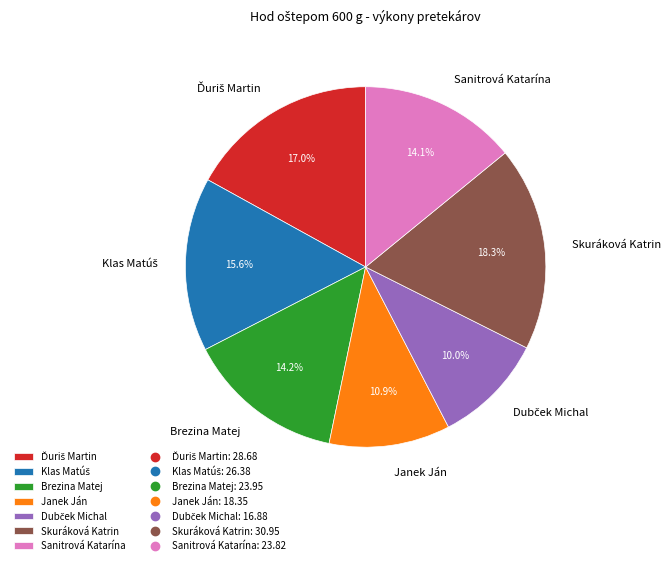

Approximately how many times larger is the value at Sanitrová Katarína compared to Janek Ján?

1.3